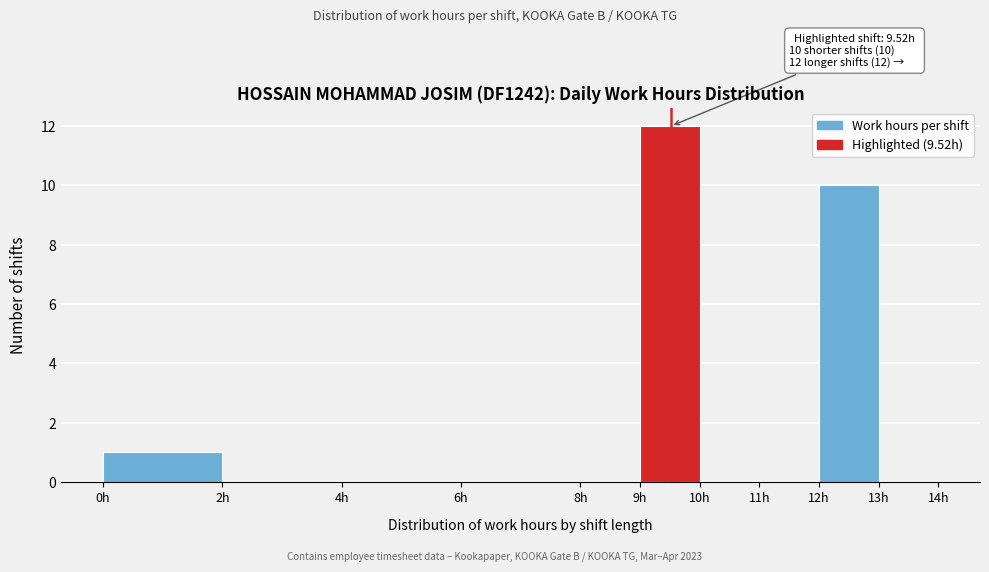

Which range on the x-axis has the tallest bar?

9 to 10